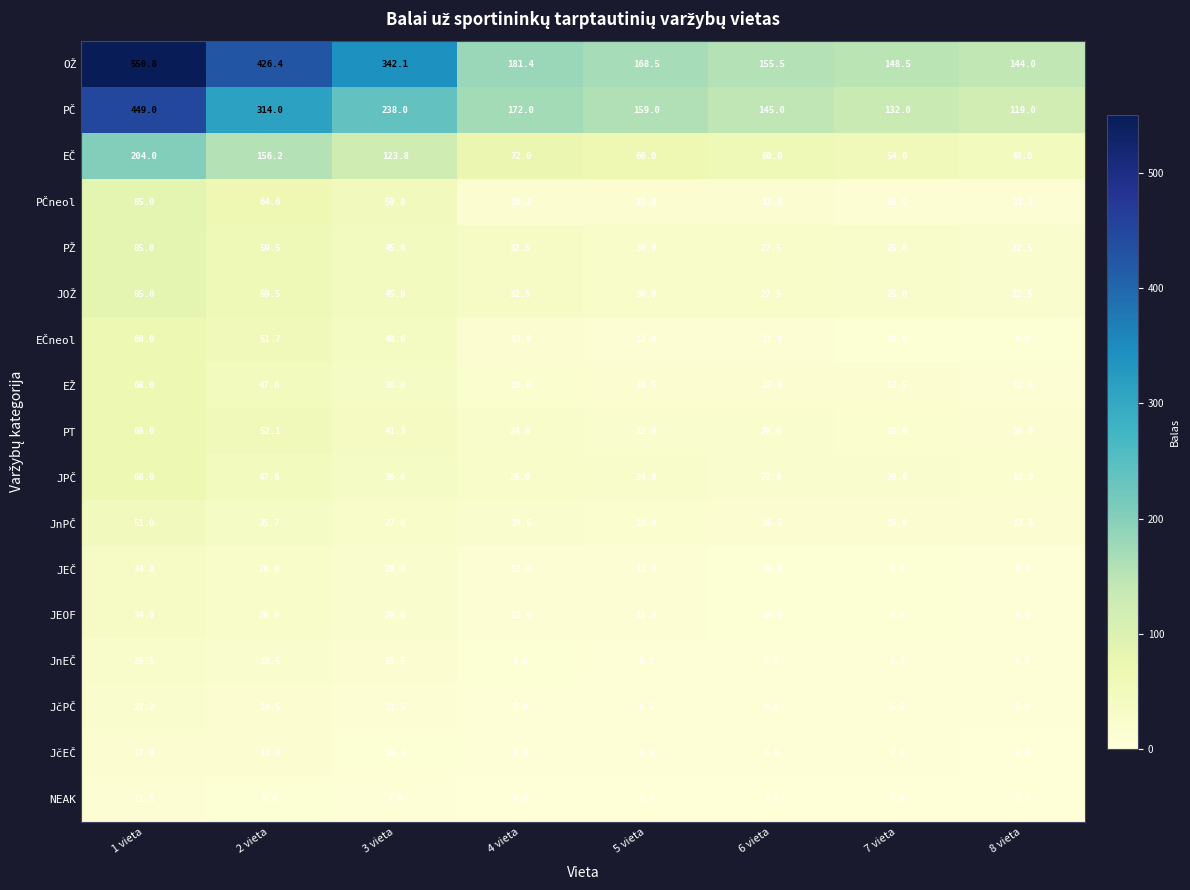

The JčPČ series shows 7.0 at 4 vieta. True or false?

True